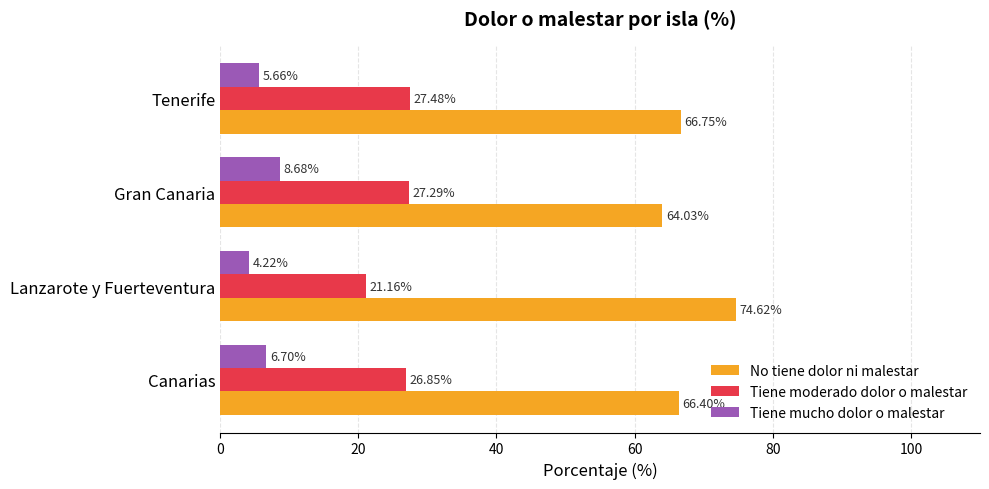

Rank the categories by Tiene mucho dolor o malestar value from highest to lowest.

Gran Canaria, Canarias, Tenerife, Lanzarote y Fuerteventura